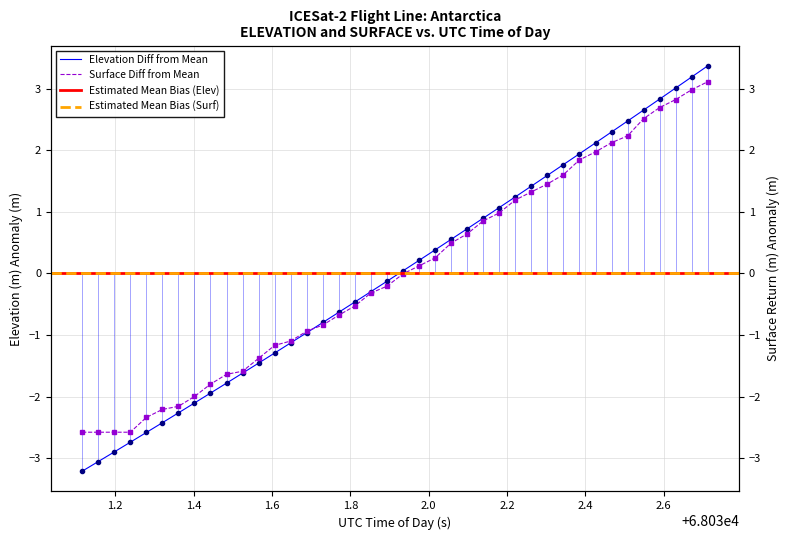

Reading left to right, list all the values displayed in this chart.

ELEVATION: -3.2	-3.1	-2.9	-2.7	-2.6	-2.4	-2.3	-2.1	-1.9	-1.8	-1.6	-1.5	-1.3	-1.1	-1.0	-0.8	-0.6	-0.5	-0.3	-0.1	0.0	0.2	0.4	0.6	0.7	0.9	1.1	1.2	1.4	1.6	1.8	1.9	2.1	2.3	2.5	2.7	2.8	3.0	3.2	3.4
SURFACE: -2.6	-2.6	-2.6	-2.6	-2.3	-2.2	-2.2	-2.0	-1.8	-1.6	-1.6	-1.4	-1.2	-1.1	-0.9	-0.8	-0.7	-0.5	-0.3	-0.2	-0.0	0.1	0.3	0.5	0.6	0.9	1.0	1.2	1.3	1.5	1.6	1.8	2.0	2.1	2.2	2.5	2.7	2.8	3.0	3.1